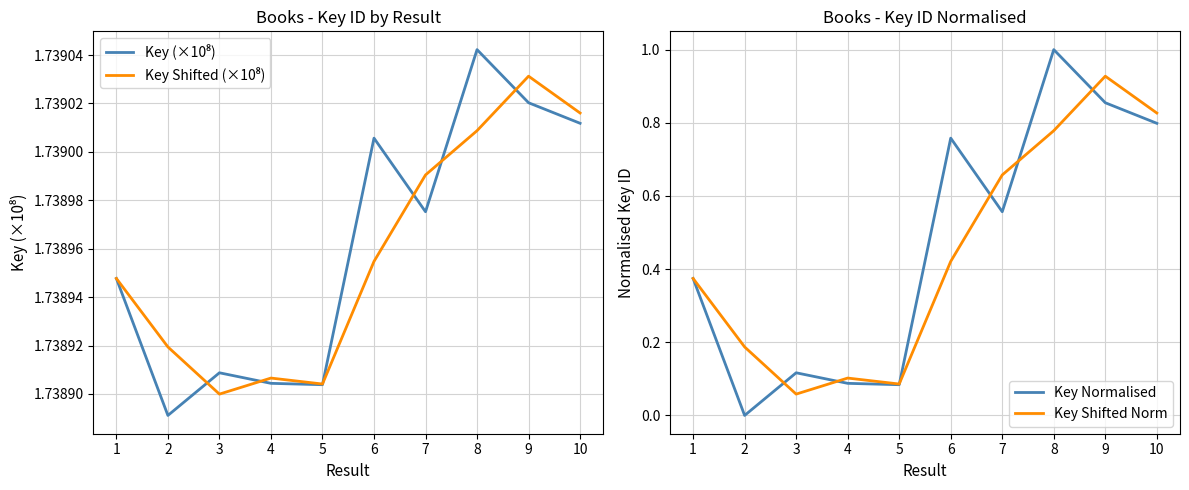

After their last crossing, which series has the higher values: Key Shifted (×10⁸) or Key (×10⁸)?

Key Shifted (×10⁸)